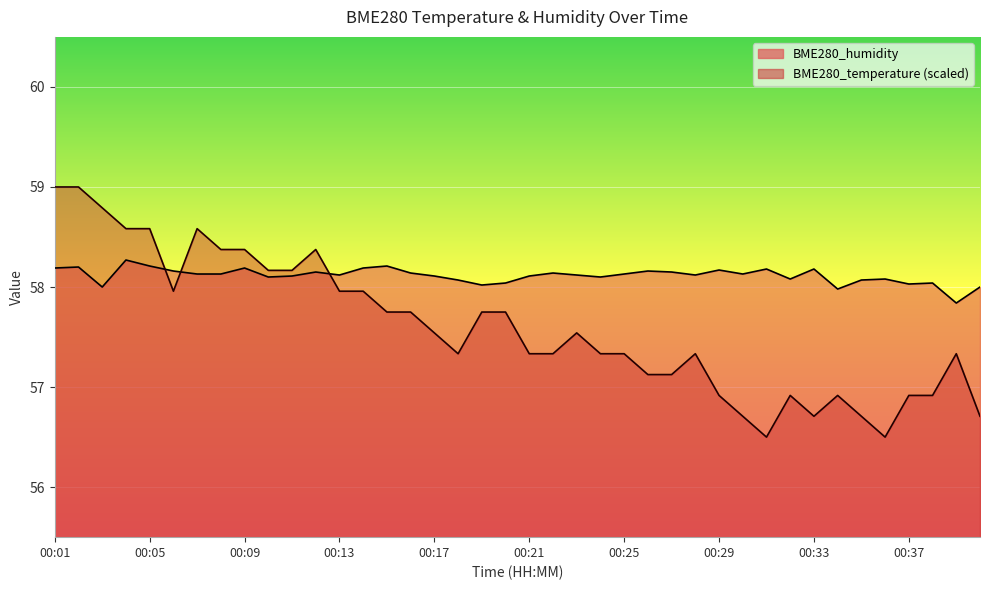

Where is BME280_humidity nearest to the value 58?

00:03